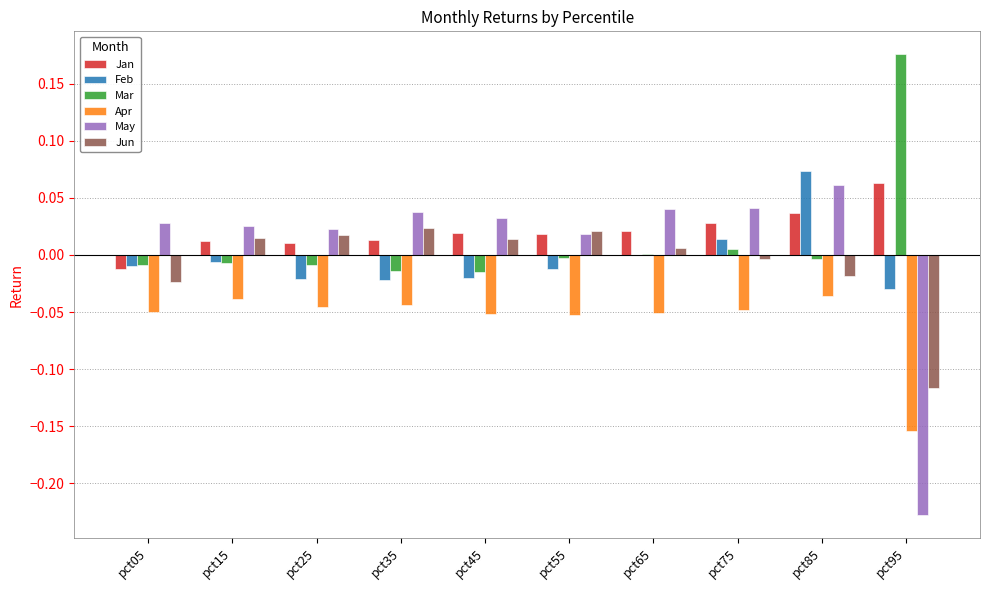

At which category does the chart reach its peak across all series?

pct95